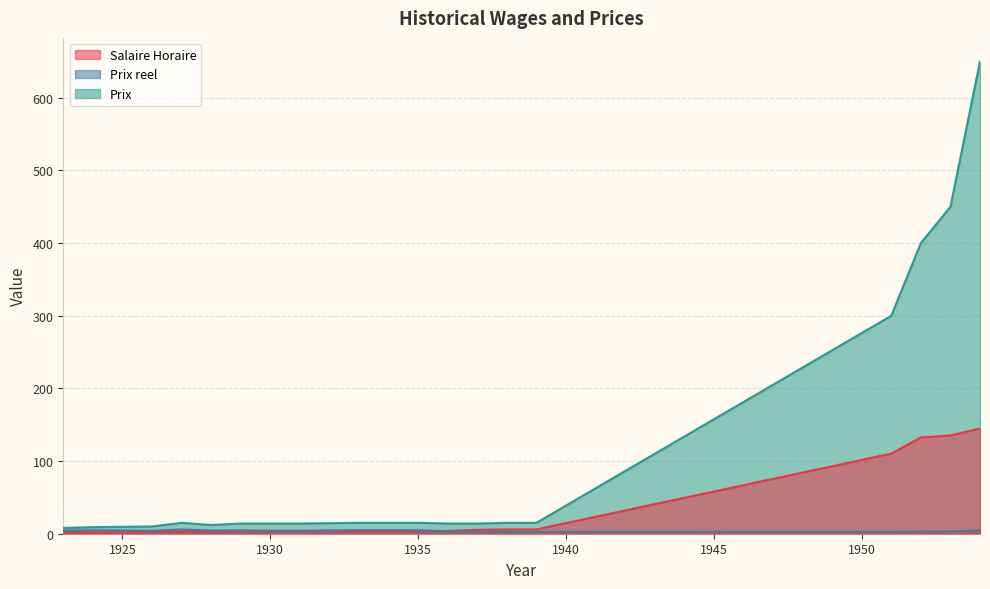

How many interior local peaks does the Prix reel series have?

4